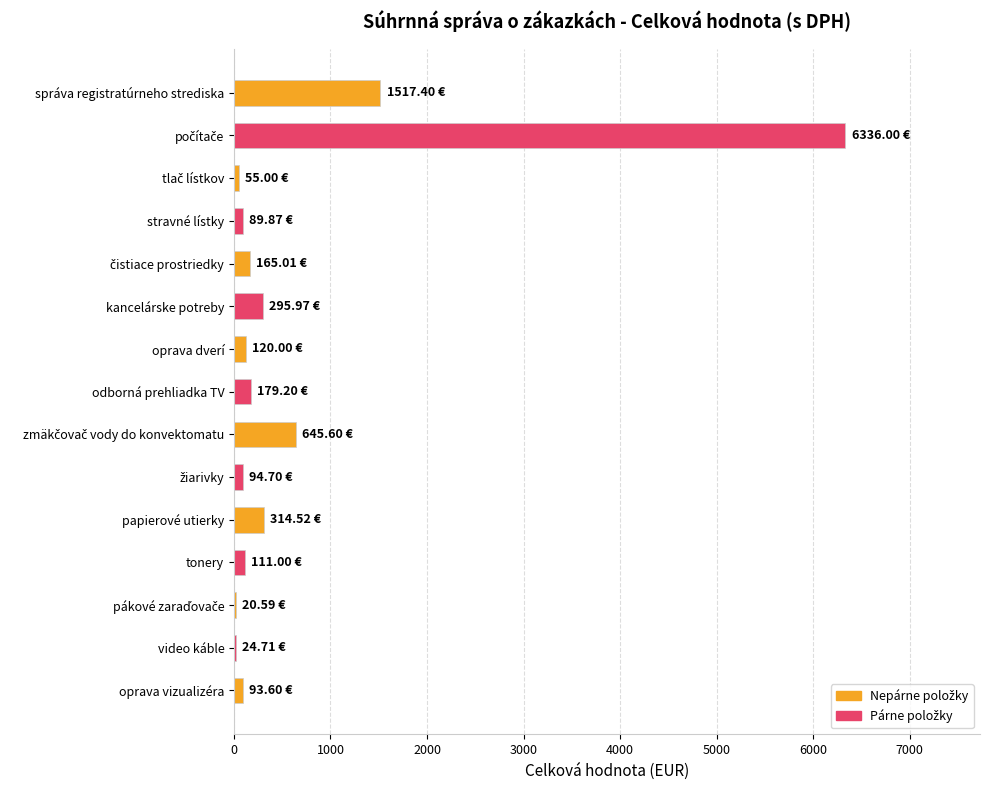

What is the greatest value displayed?

6336.0